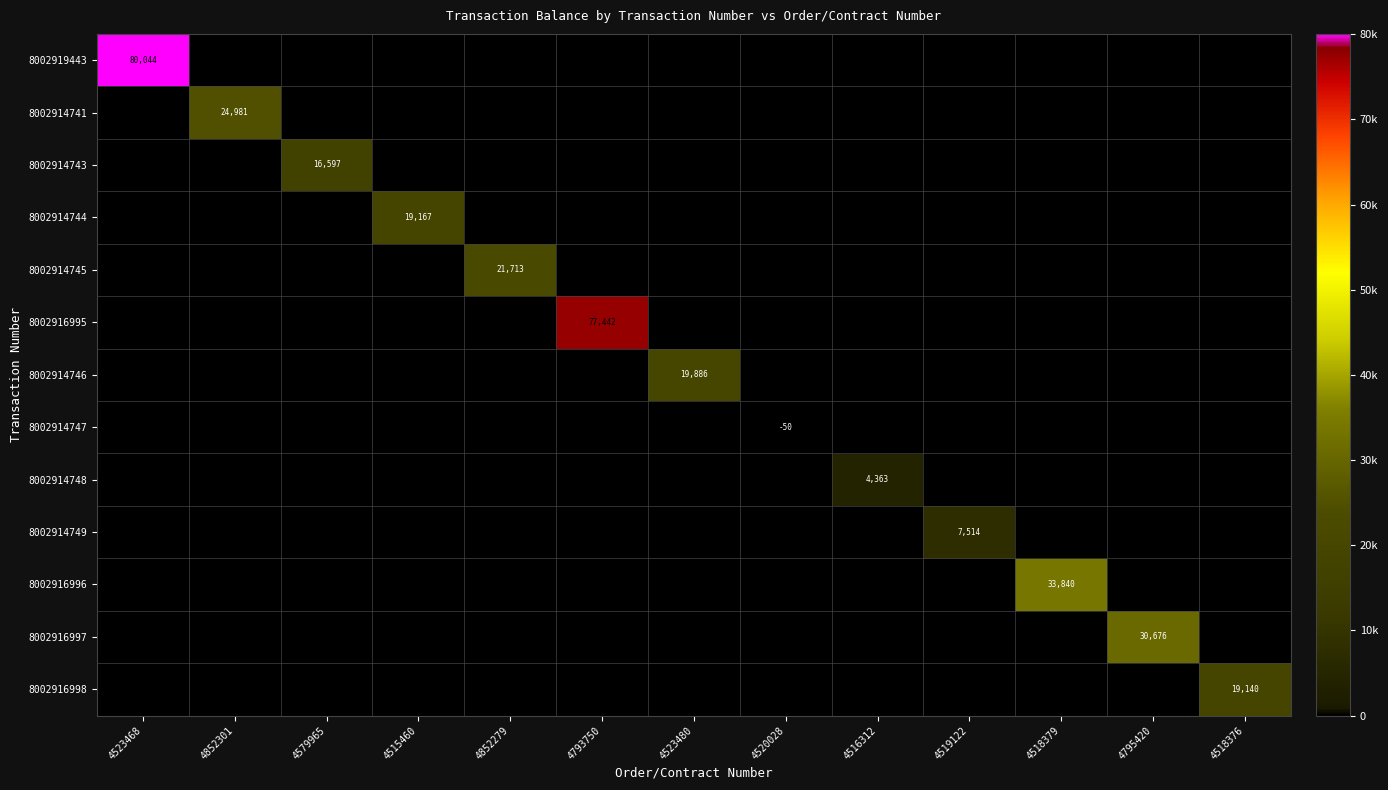

The value of 8002914748 at 4516312 is 5918. True or false?

False